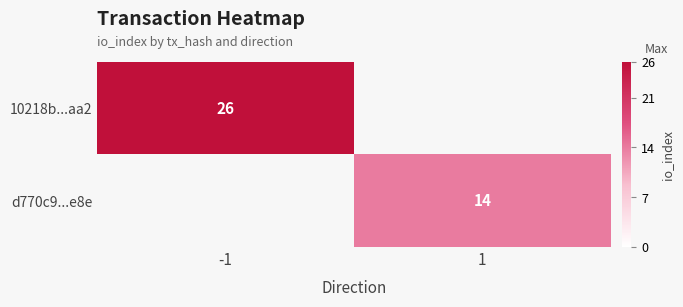

Which category has the lowest value across all series?

1